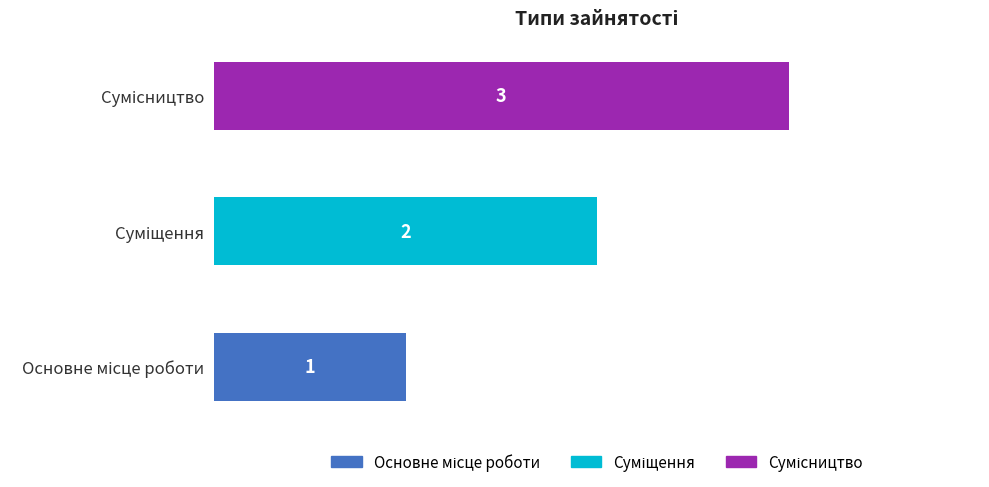

What is the maximum value shown in the chart?

3